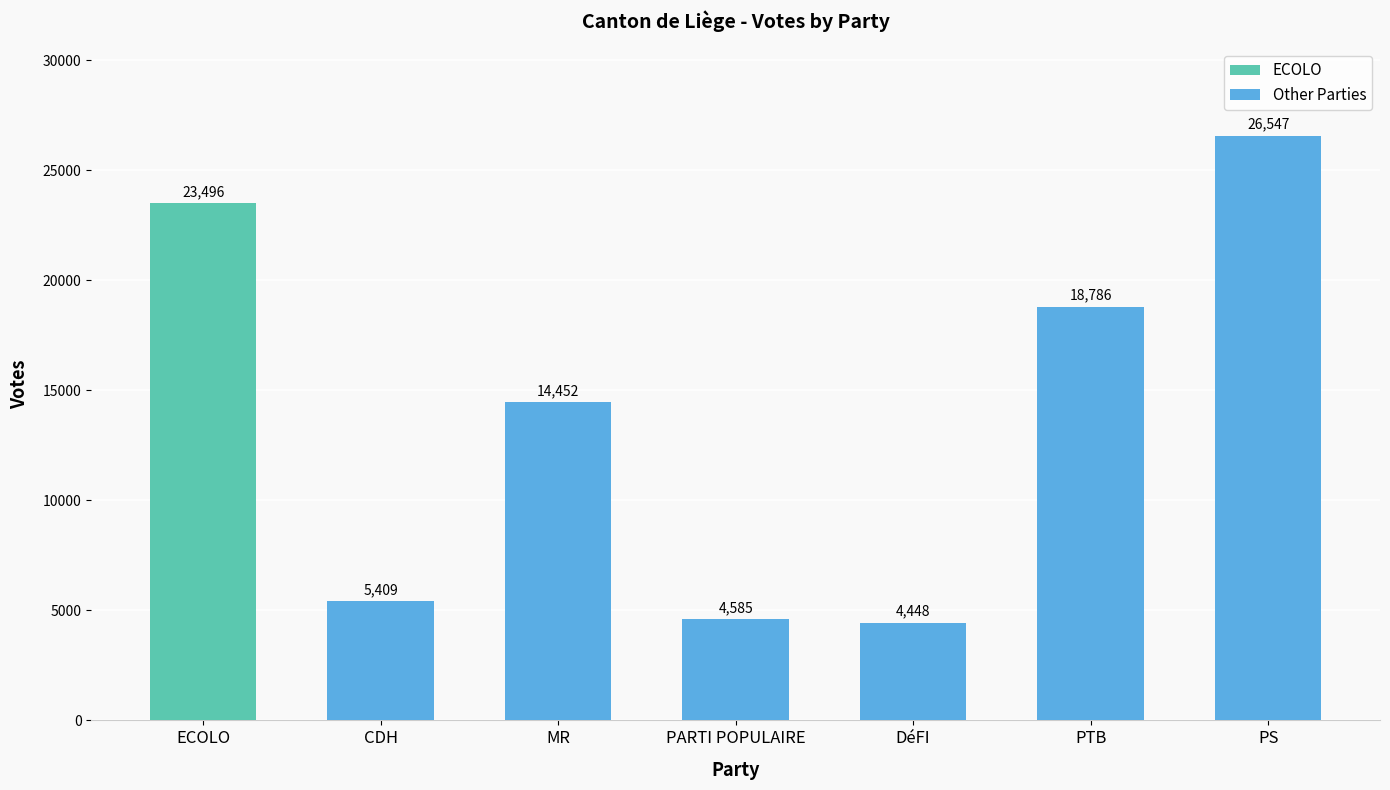

Count the number of categories in the chart.

7